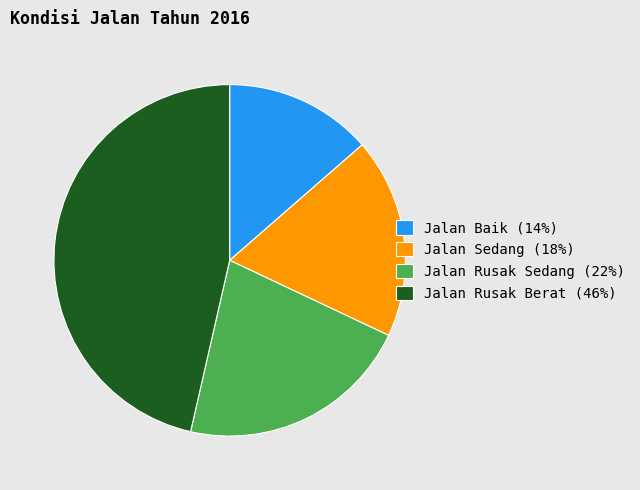

Which has a higher value, Jalan Sedang (18%) or Jalan Rusak Sedang (22%)?

Jalan Rusak Sedang (22%)